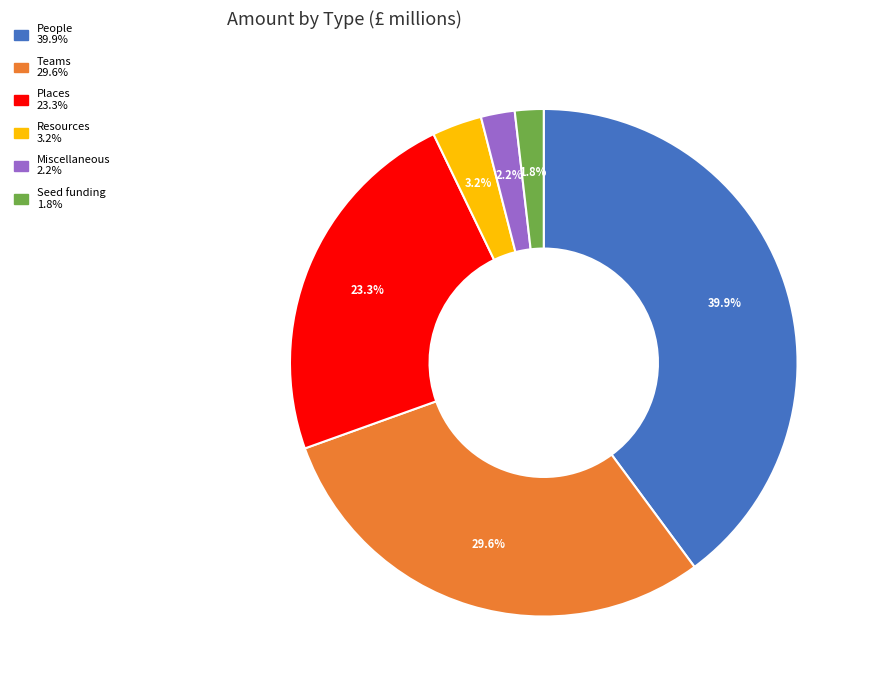

Is there a majority slice in this chart?

No